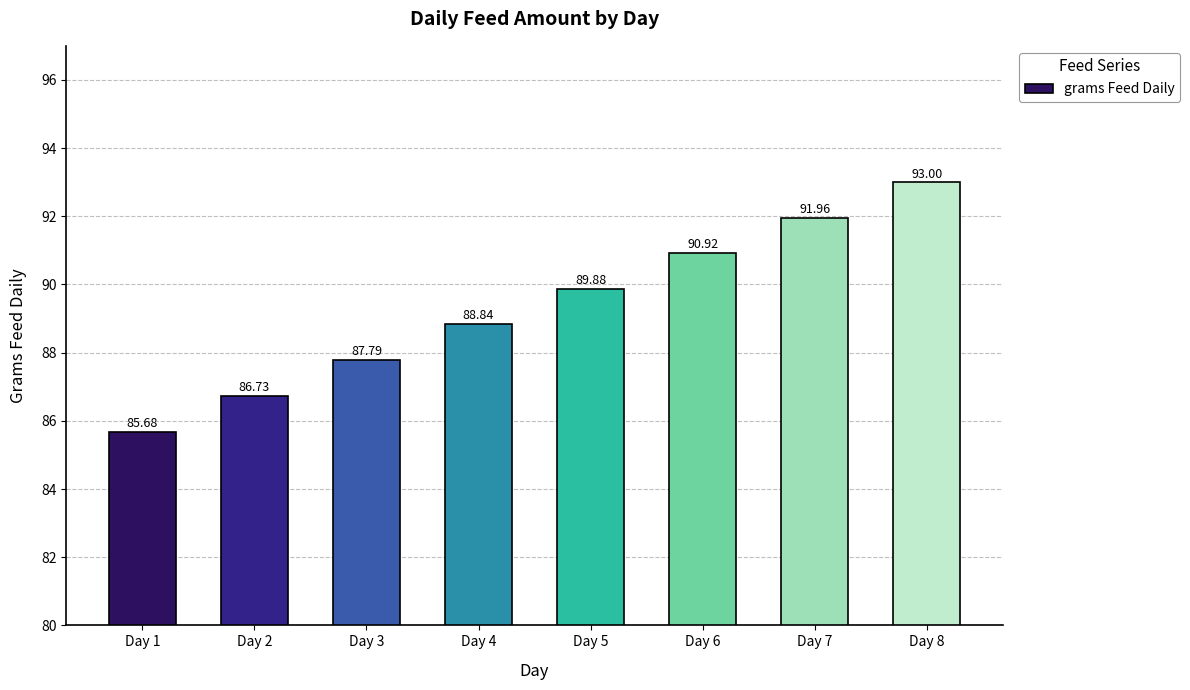

List the labels in order of value, smallest first.

Day 1, Day 2, Day 3, Day 4, Day 5, Day 6, Day 7, Day 8